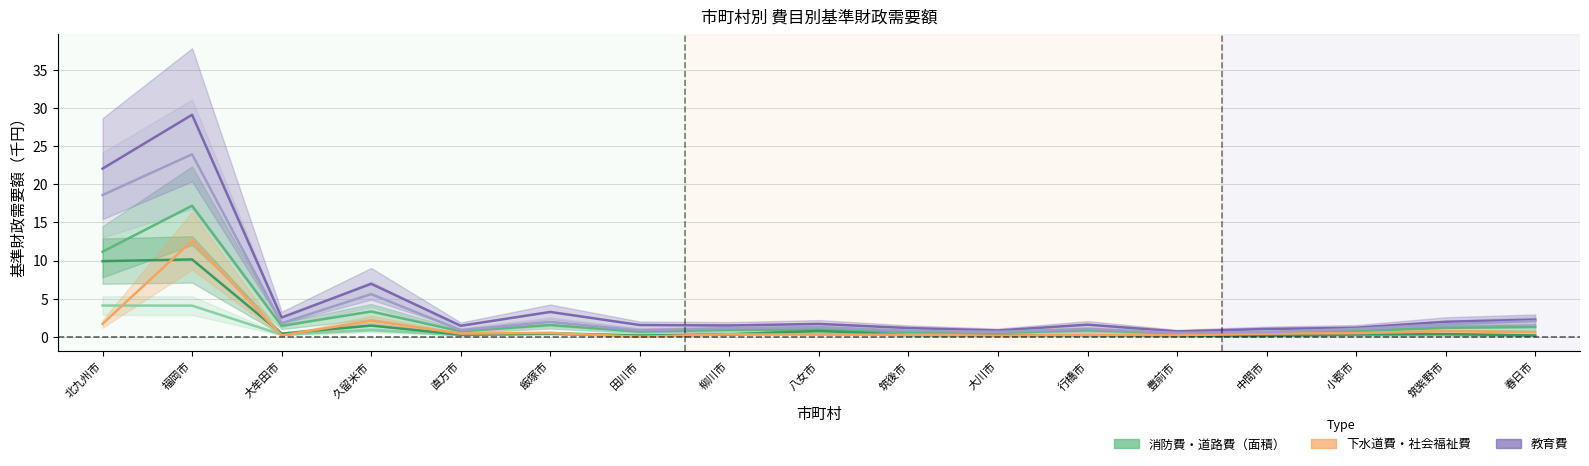

What is the value of the 消防費_group1 point at the 4th from the left?

3.3